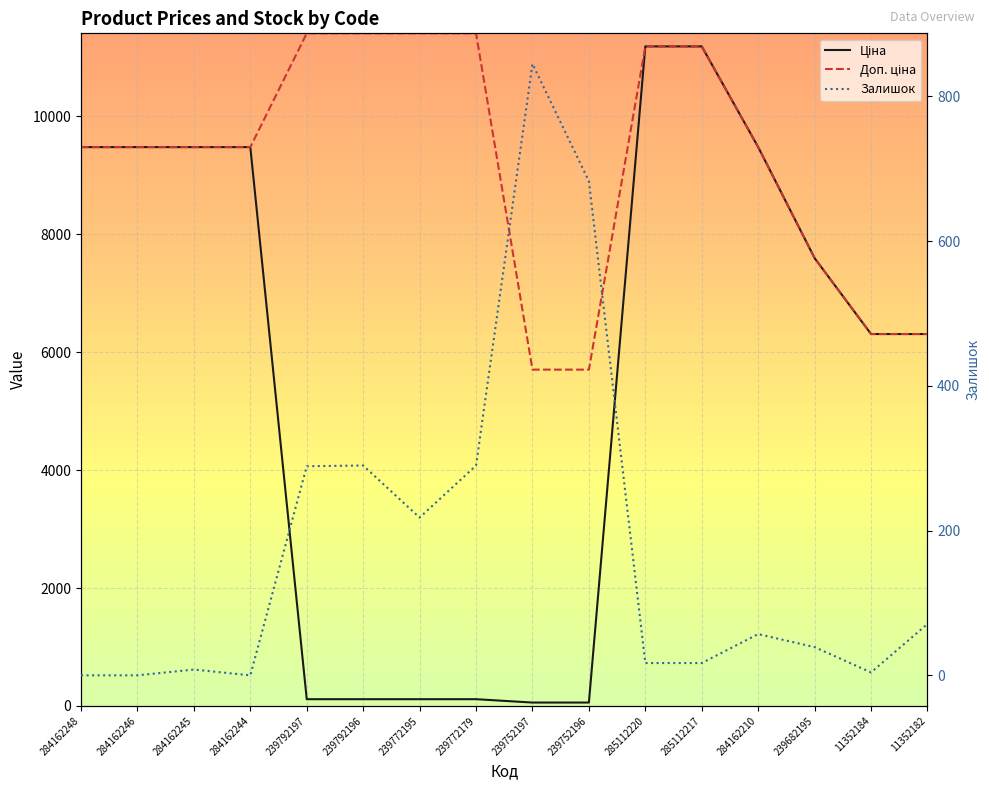

Which series has the largest range (max minus min)?

Ціна